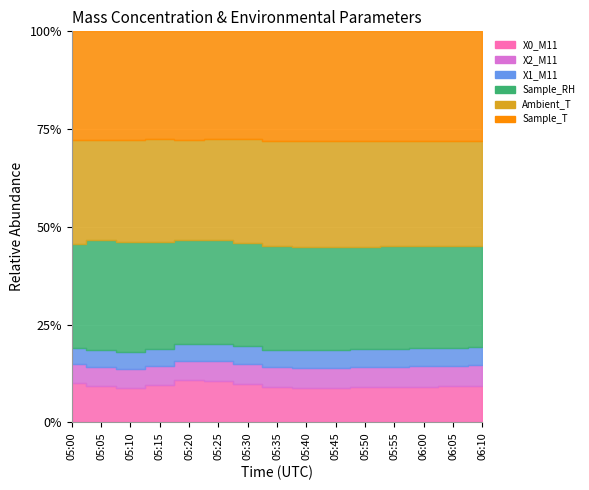

What is the sum of all X2_M11 values?

80.4